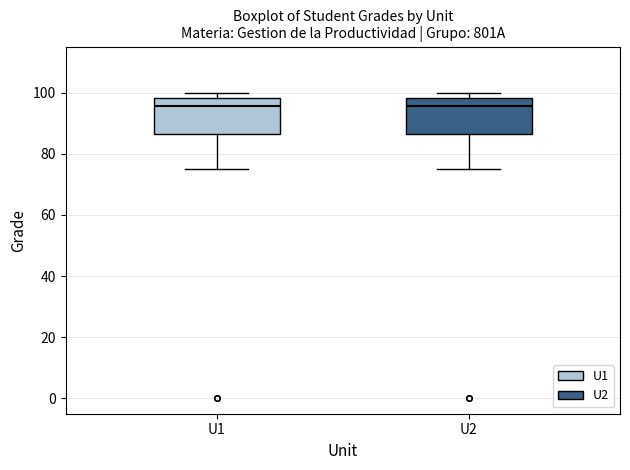

Reading left to right, transcribe this box plot: for each box, give where its median line is, the range the box spans, and where its two whiskers end, as read against the y-axis. The values are not printed on the chart, so give them approximately, as read against the axis.

U1: median 96, box 86 to 98, whiskers 76 to 100
U2: median 96, box 86 to 98, whiskers 76 to 100